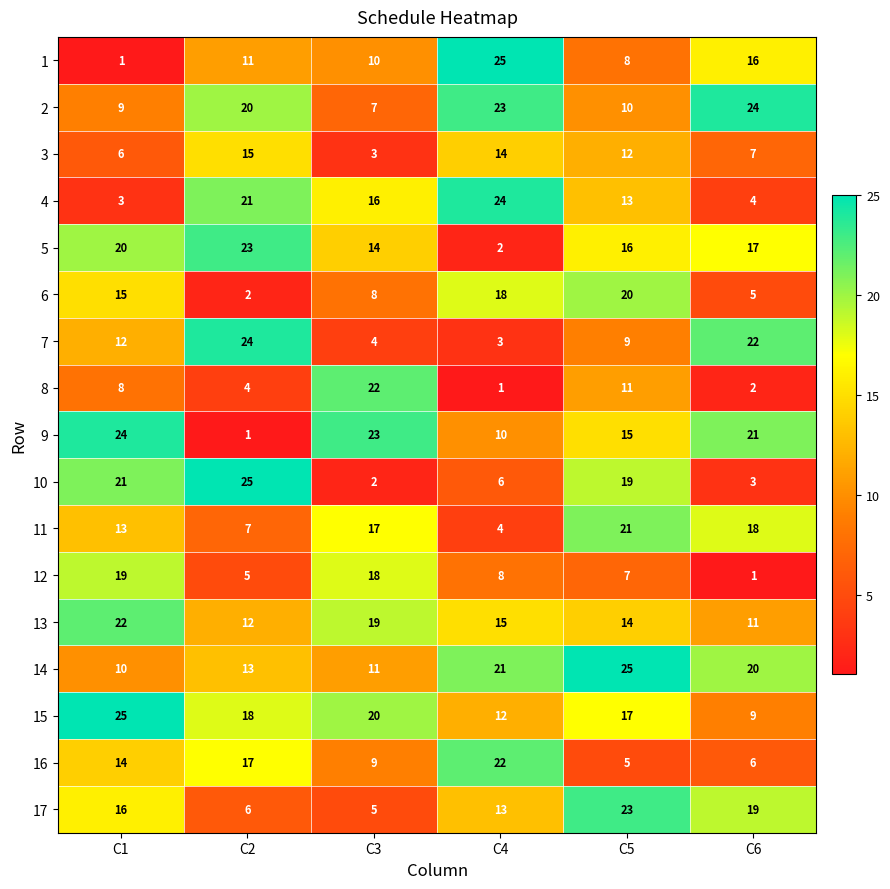

What is the difference between the maximum and second lowest values in the 2 series?

15